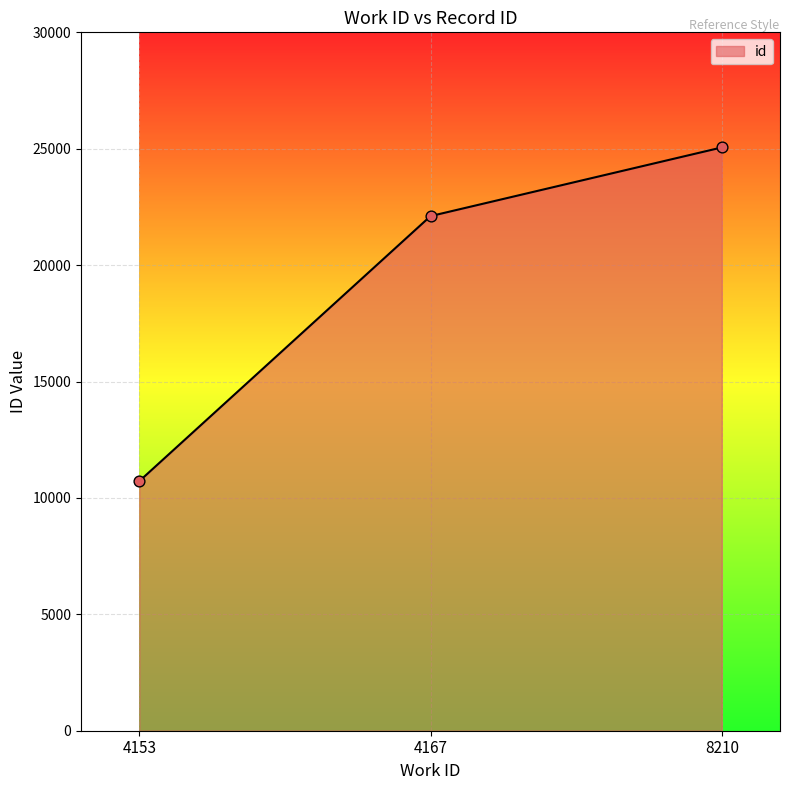

What is the change in value from 4167 to 8210?

+2949